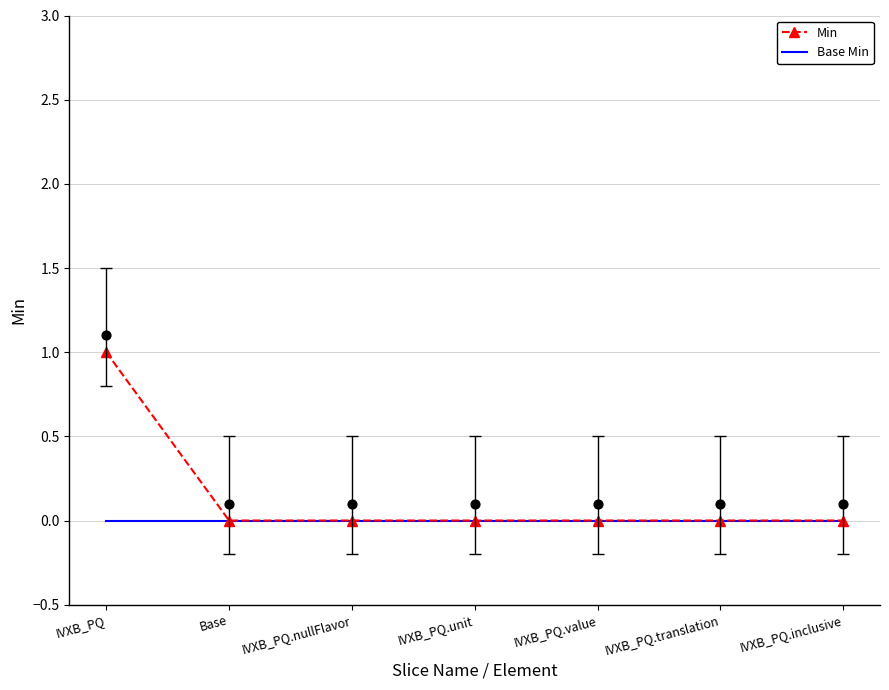

Which series reaches the minimum Y coordinate?

Min